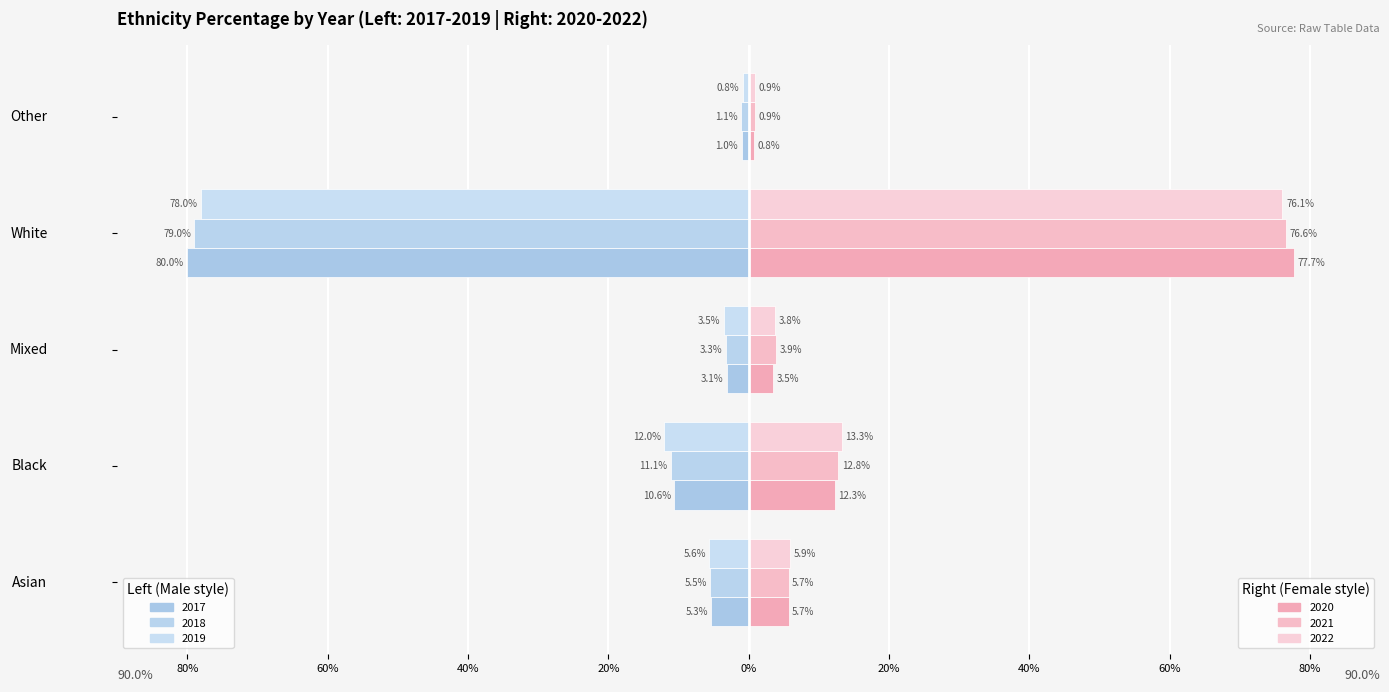

The 2022 series shows 3.8 at Mixed. True or false?

True